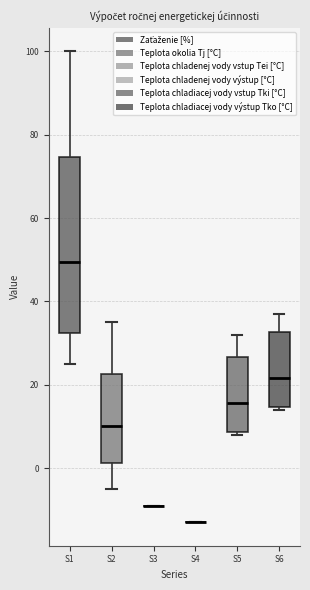

Where is the lower edge of the box for S6 on the y-axis? The values are not printed on the chart, so give them approximately, as read against the axis.

14